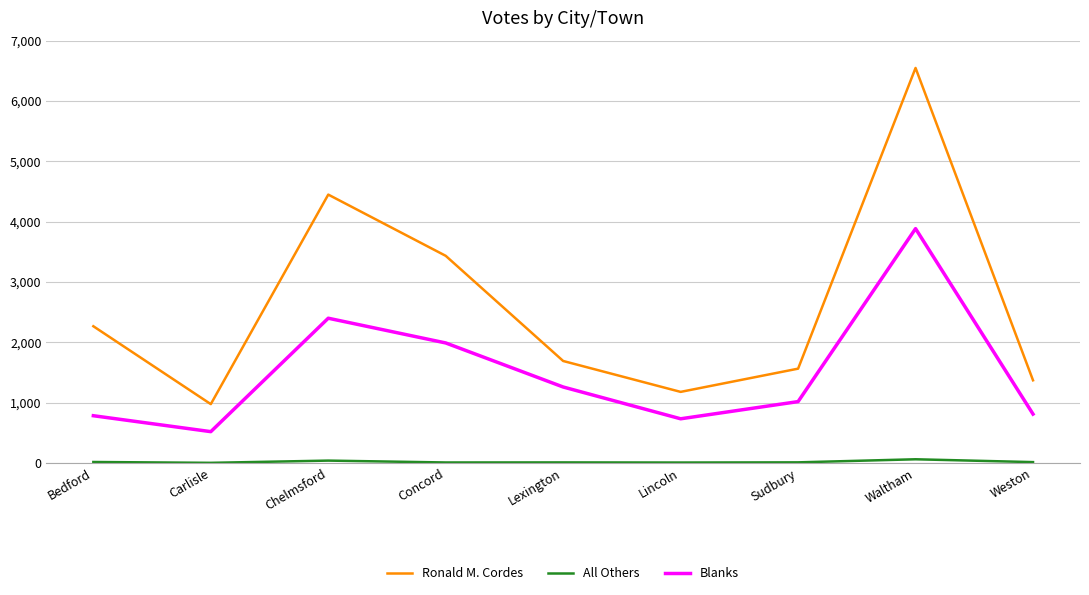

What is the difference between the highest and lowest values at Concord?

3425